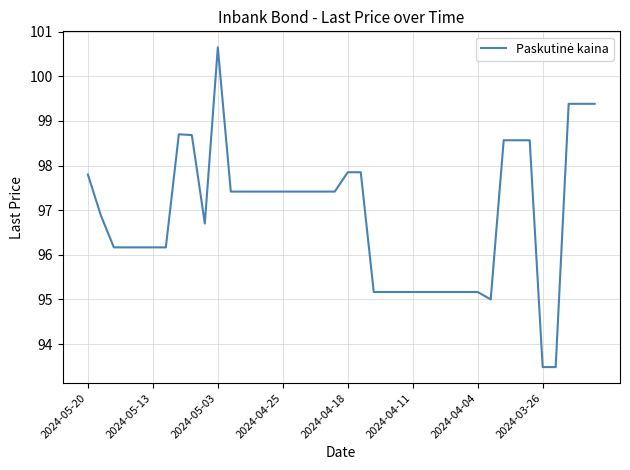

What is the minimum value shown in the chart?

93.5